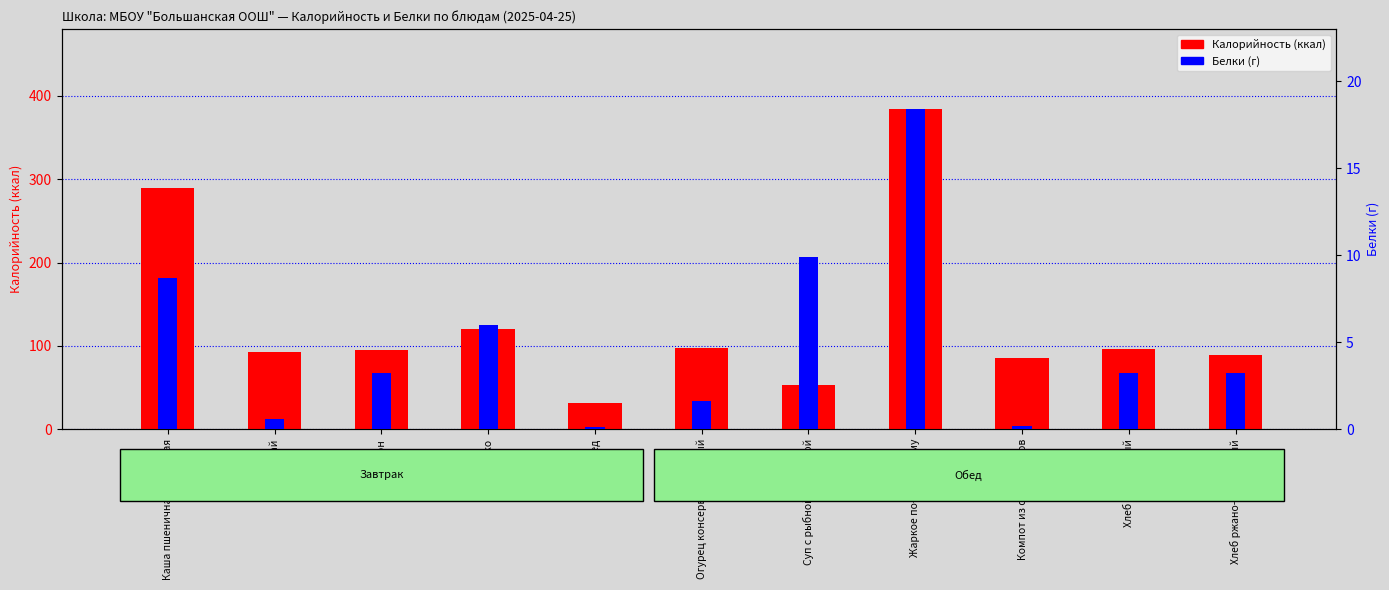

What value does the Калорийность series have at Хлеб ржано-пшеничный?

88.8